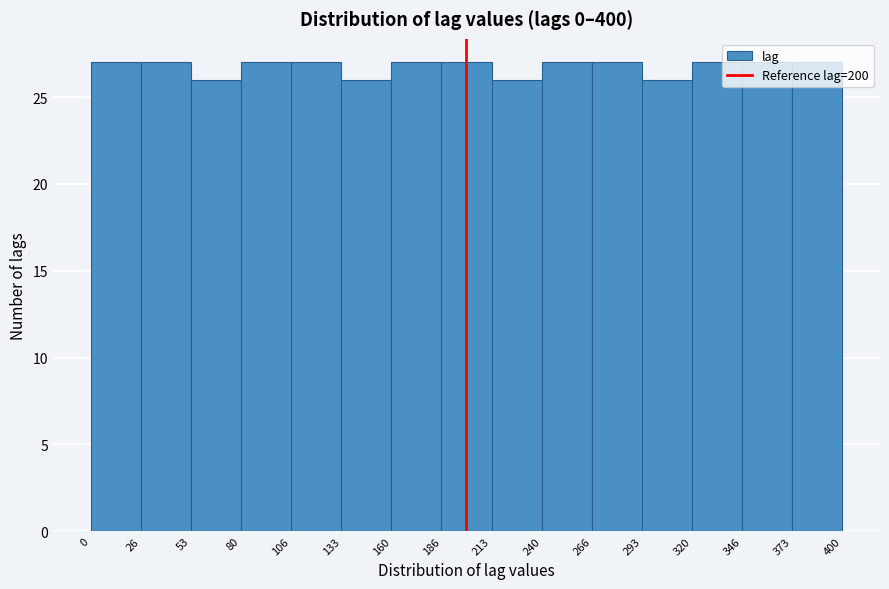

Reading left to right, list every bar in this chart as the range it spans on the x-axis followed by its height. The values are not printed on the chart, so give them approximately, as read against the axis.

0 to 26: 27
26 to 53: 27
53 to 80: 26
80 to 106: 27
106 to 133: 27
133 to 160: 26
160 to 186: 27
186 to 213: 27
213 to 240: 26
240 to 266: 27
266 to 293: 27
293 to 320: 26
320 to 346: 27
346 to 373: 27
373 to 400: 27